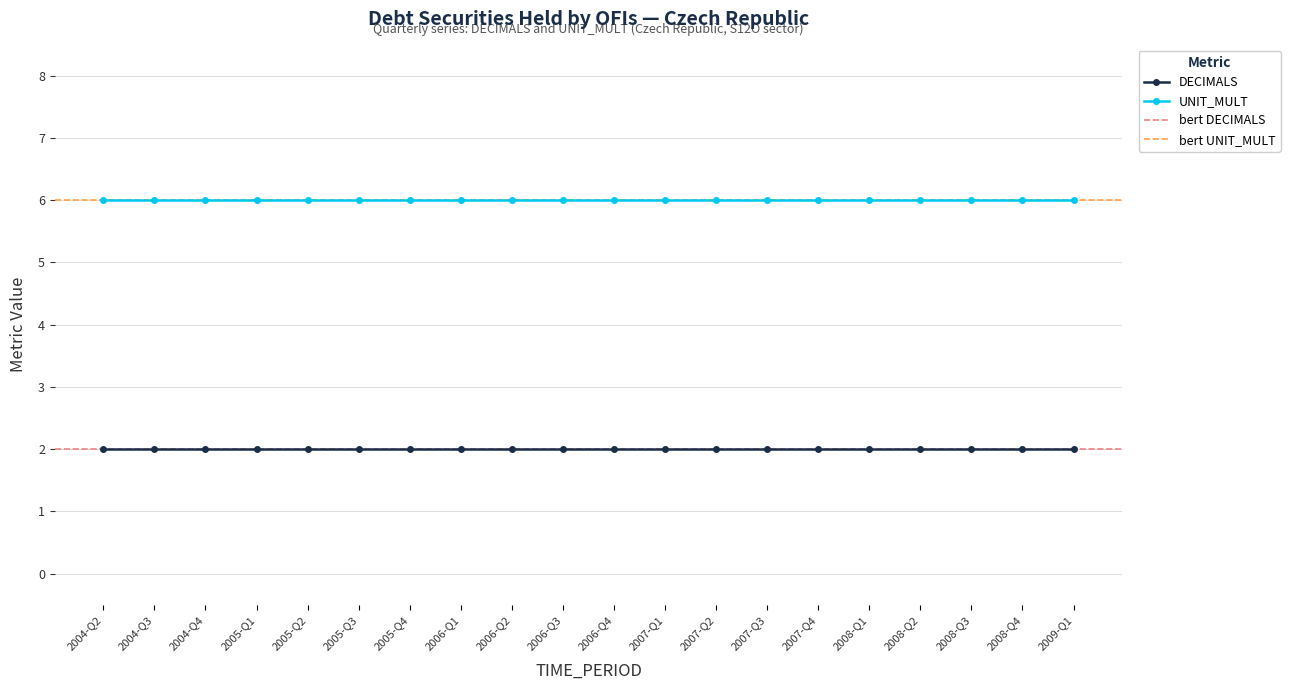

List the labels in order of UNIT_MULT value, smallest first.

2004-Q2, 2004-Q3, 2004-Q4, 2005-Q1, 2005-Q2, 2005-Q3, 2005-Q4, 2006-Q1, 2006-Q2, 2006-Q3, 2006-Q4, 2007-Q1, 2007-Q2, 2007-Q3, 2007-Q4, 2008-Q1, 2008-Q2, 2008-Q3, 2008-Q4, 2009-Q1